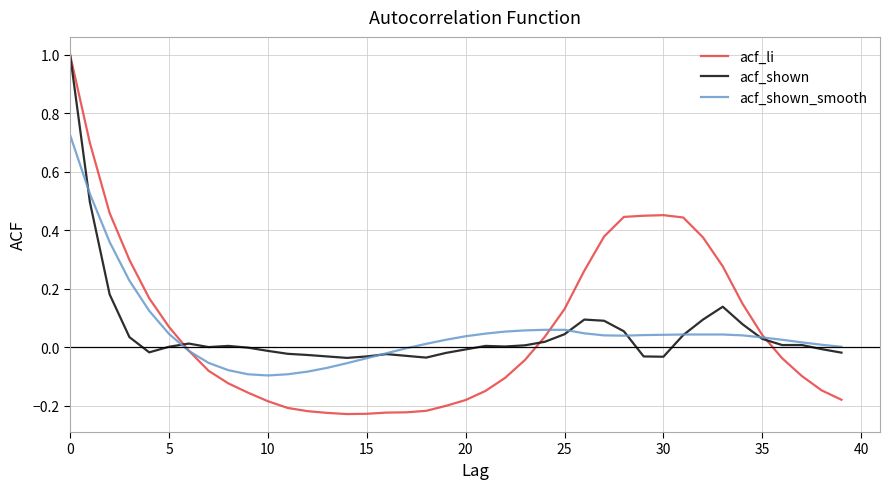

What is the maximum value shown in the chart?

1.0